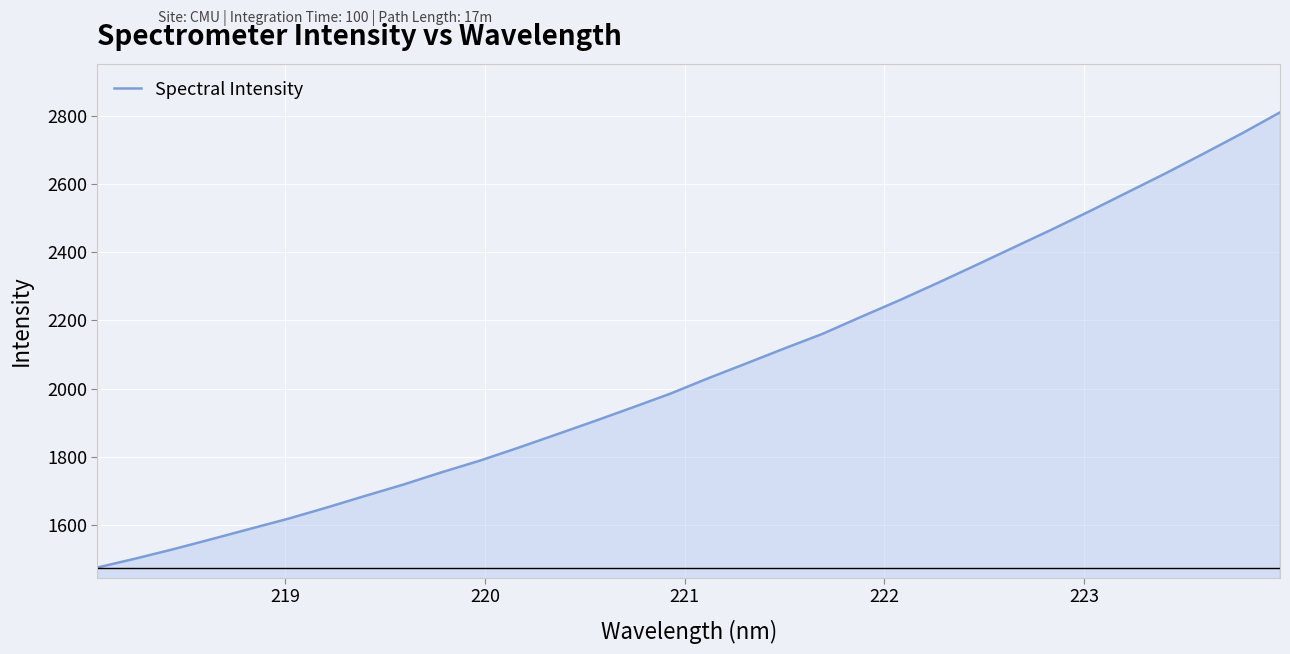

What is the minimum value shown in the chart?

1476.0